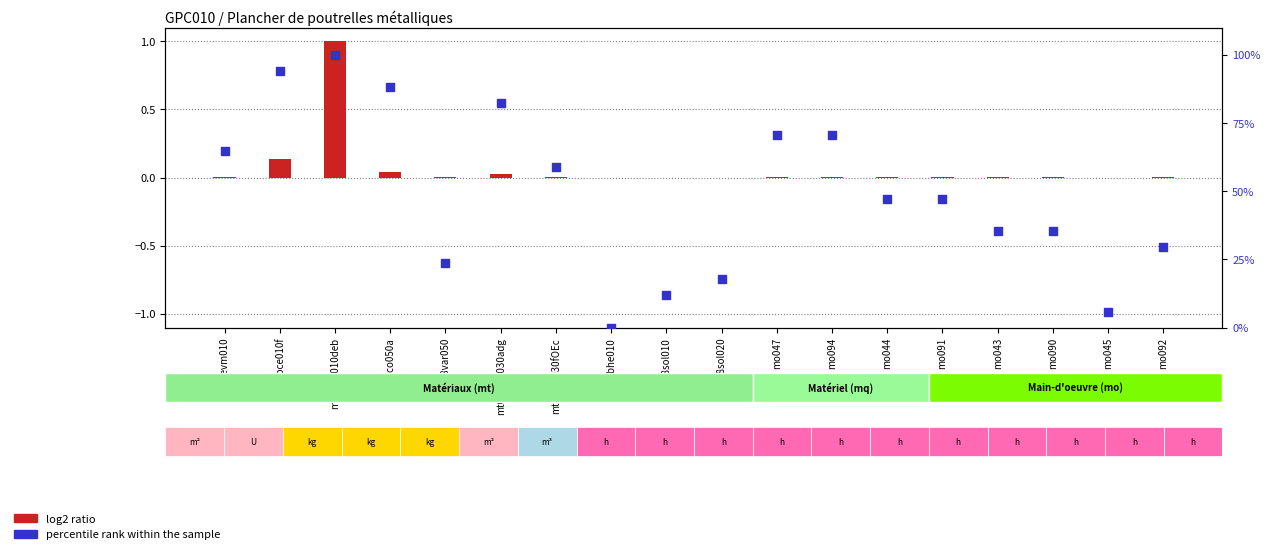

Is the value of log2 ratio at mq06bhe010 greater than the value of percentile rank within the sample at mt07aco050a?

No